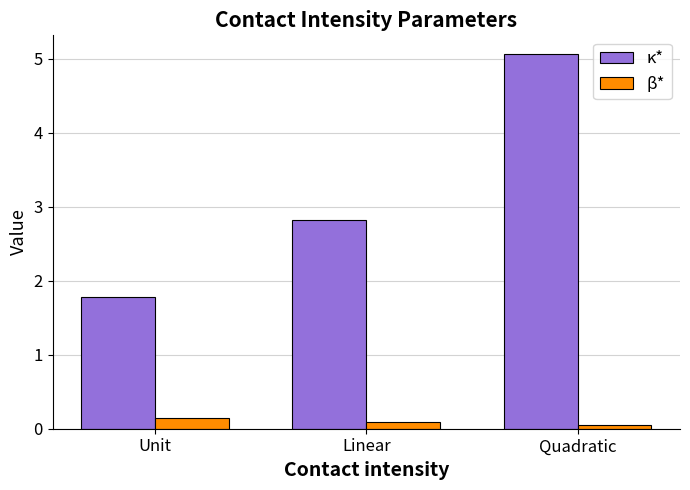

List the labels in order of κ* value, largest first.

Quadratic, Linear, Unit